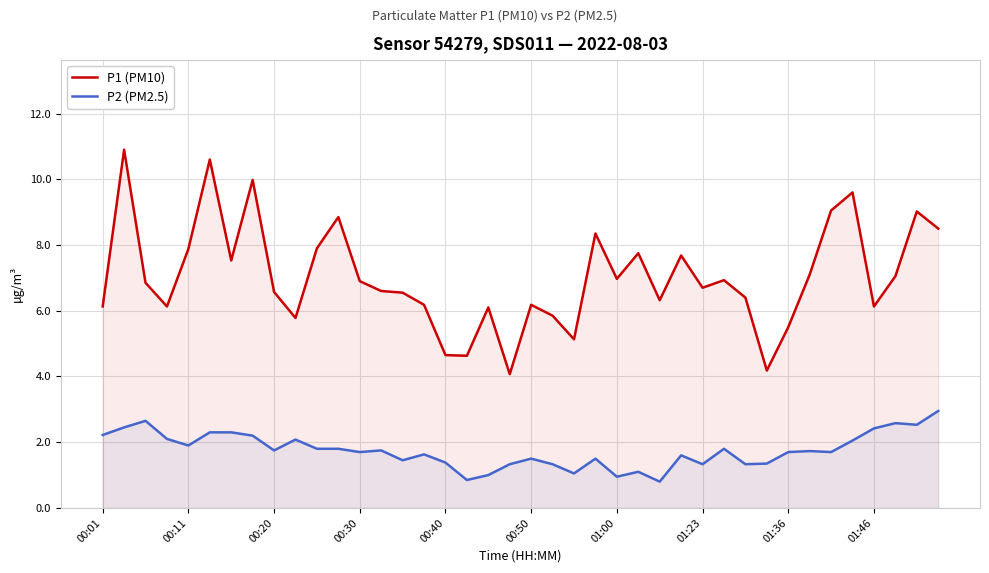

What is the difference between the P2 (PM2.5) values at 22 and 31?

0.3